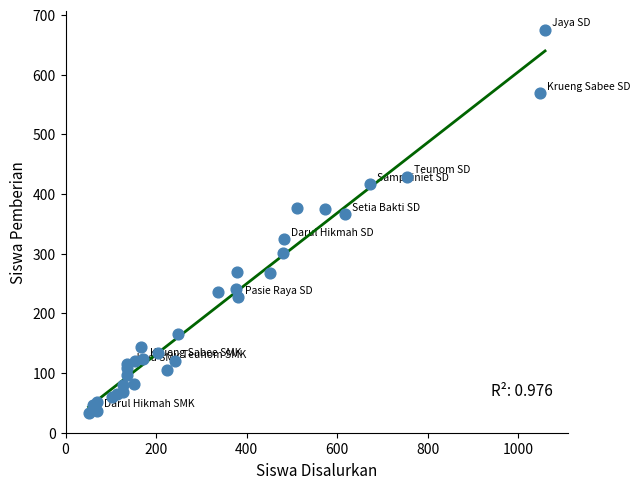

What Y value in the scatter plot is closest to 354?

366